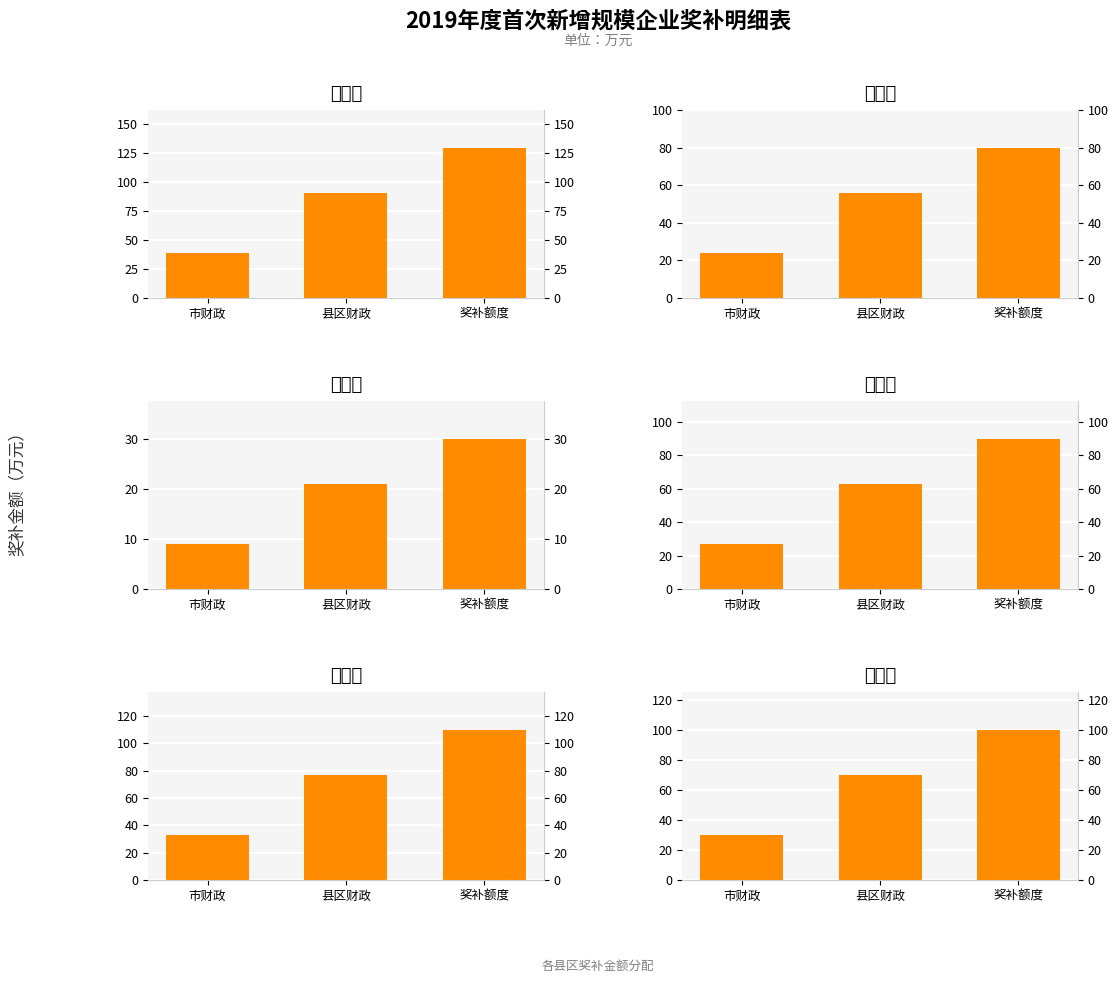

At how many categories does at least one series exceed 125?

1